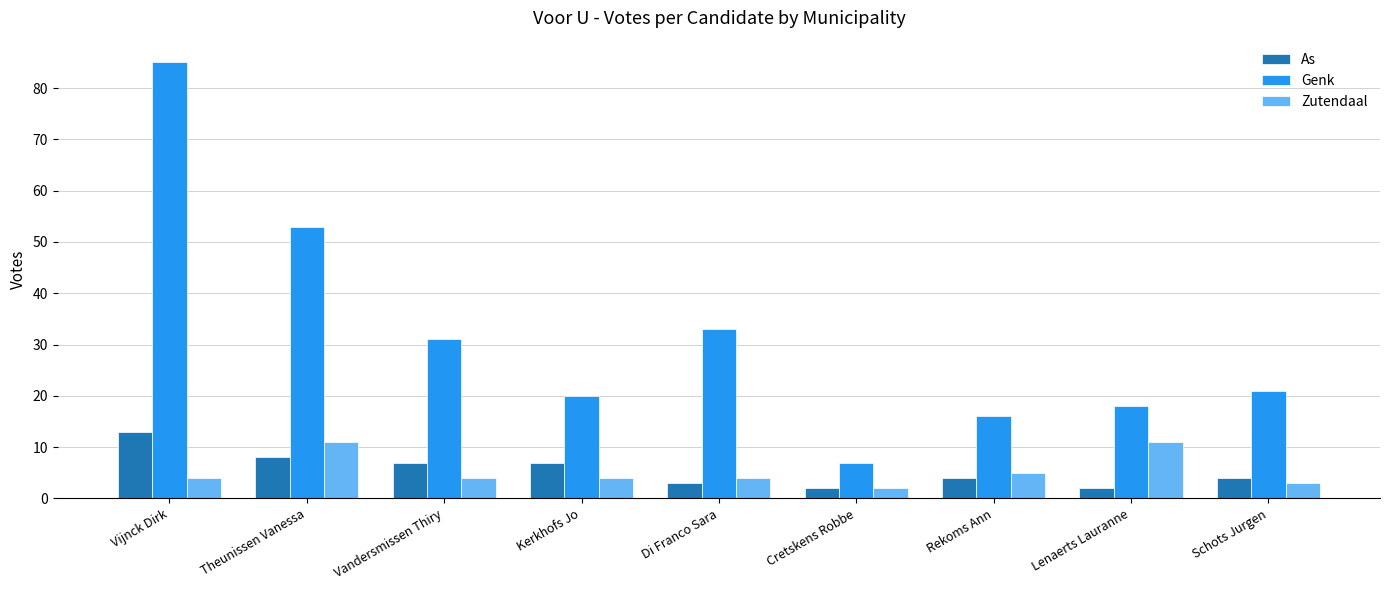

At which category is the sum across all series the highest?

Vijnck Dirk